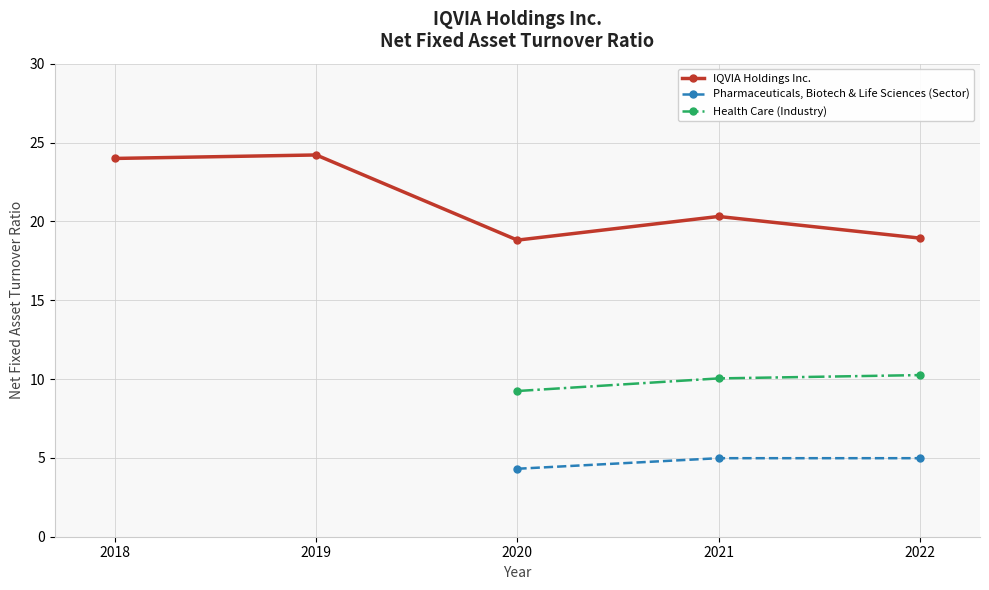

What is the value of the Health Care (Industry) point at the 2nd from the left?

10.0